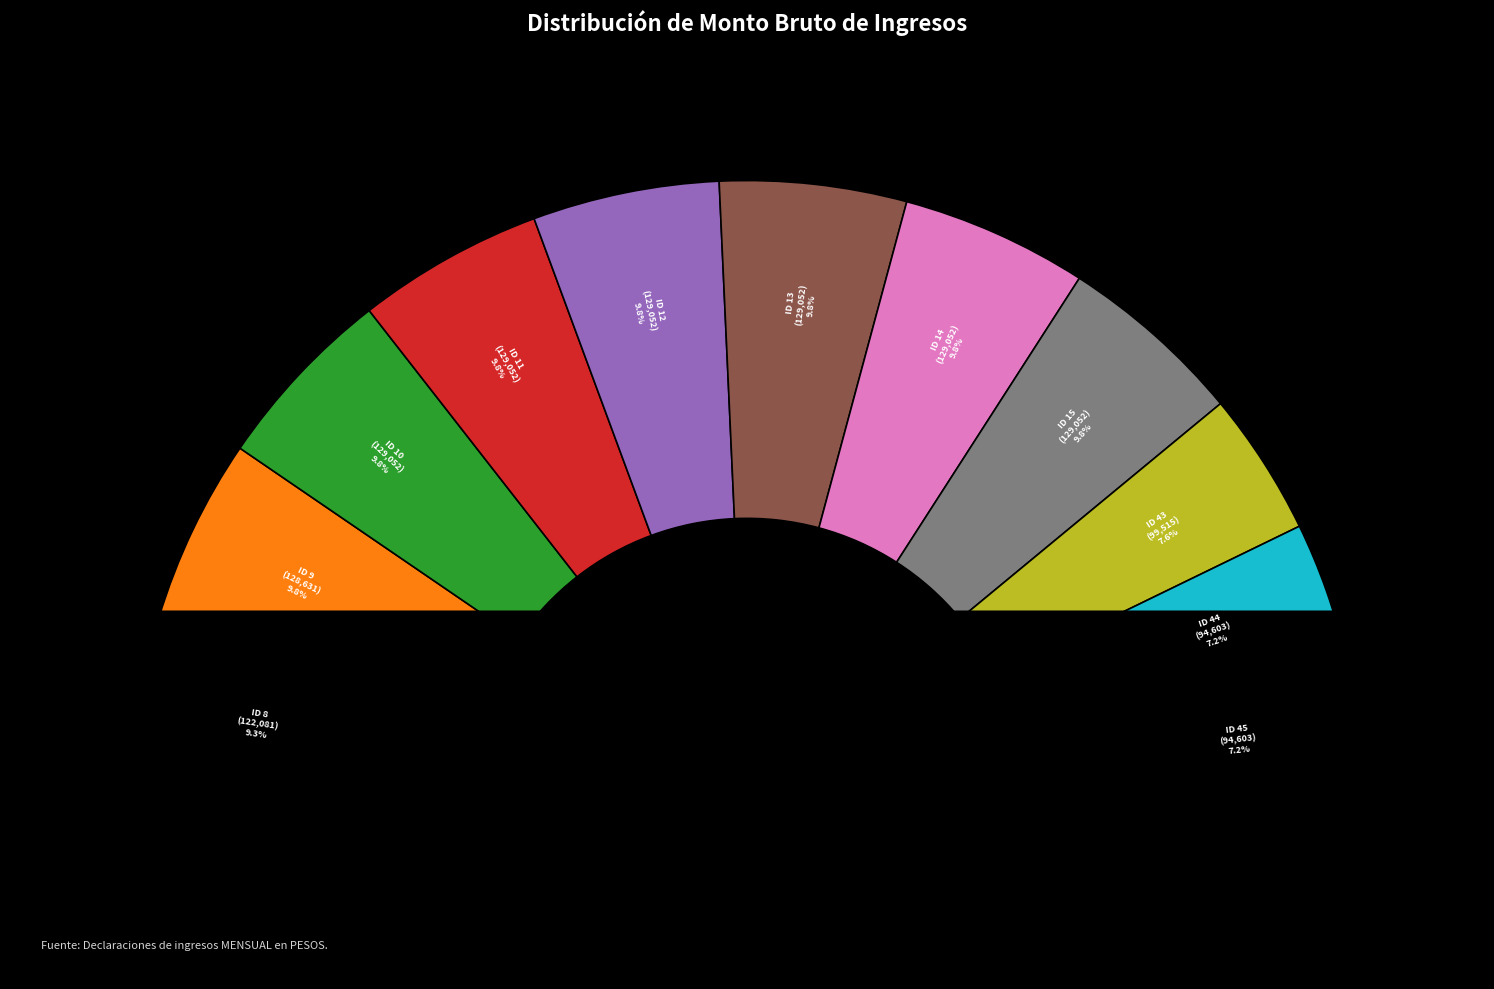

Do ID 9 and ID 10 together represent more than half of the pie?

No